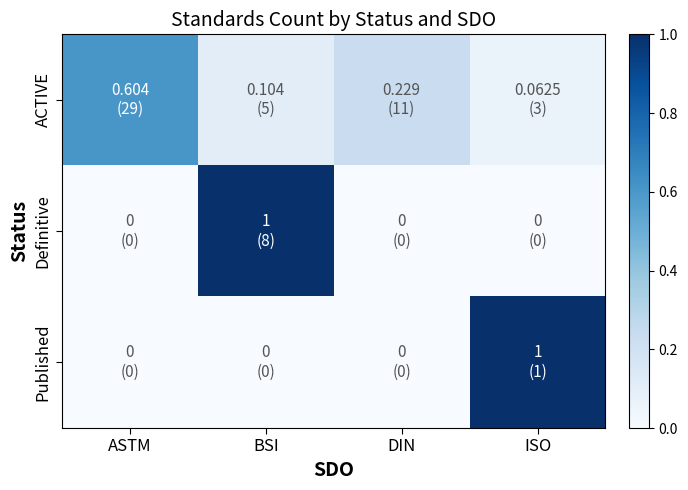

Which has a higher value, ASTM or ISO?

ASTM